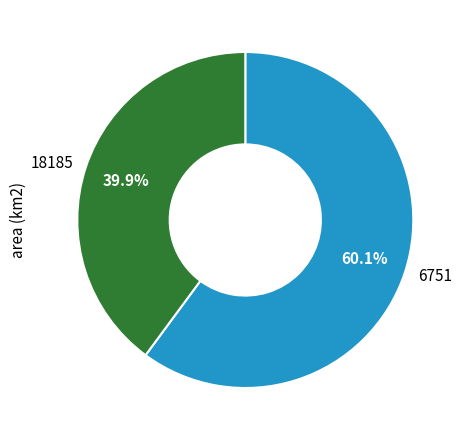

True or false: 18185 accounts for 40% of the total.

True